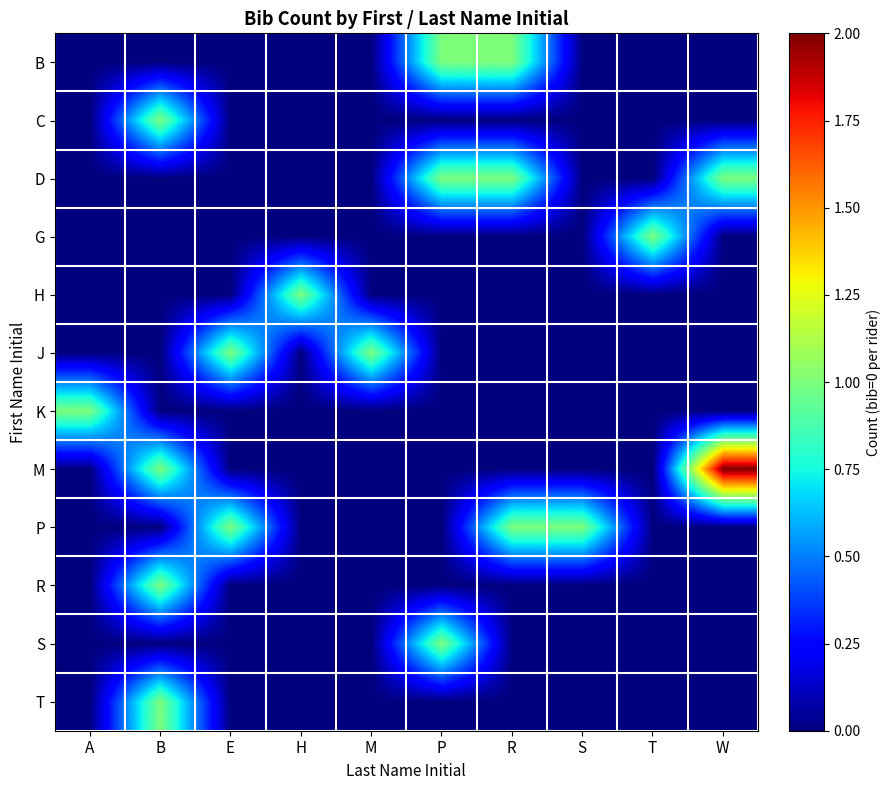

Rank the series at A from lowest to highest value.

B, C, D, G, H, J, M, P, R, S, T, K